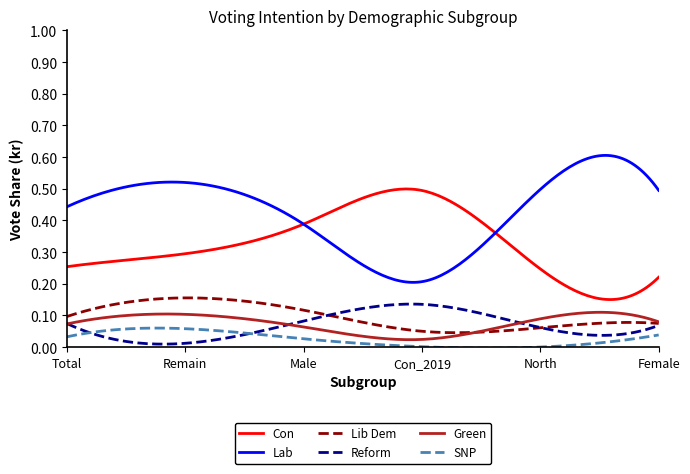

True or false: Green and Lab cross at least once.

False